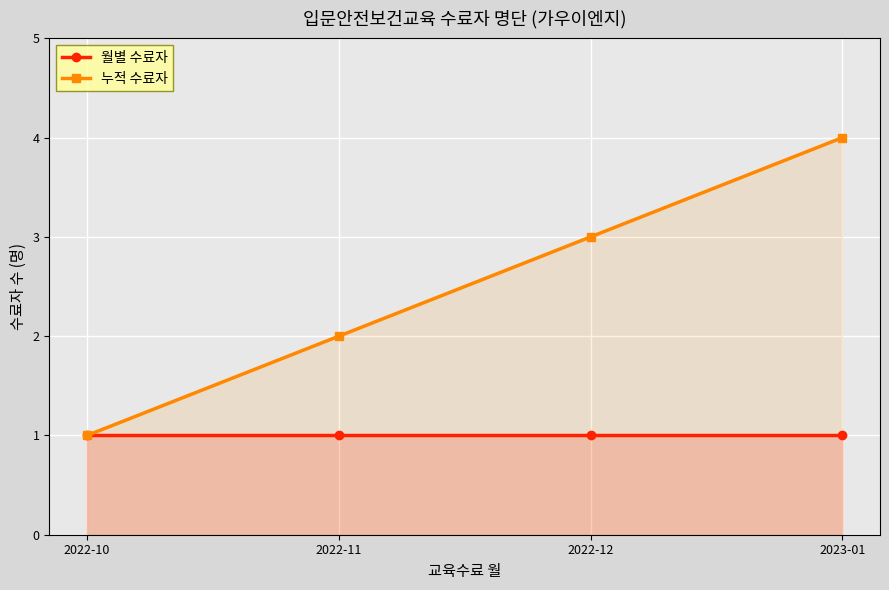

What is the sum of the 누적 수료자 values at 2023-01 and 2022-11?

6